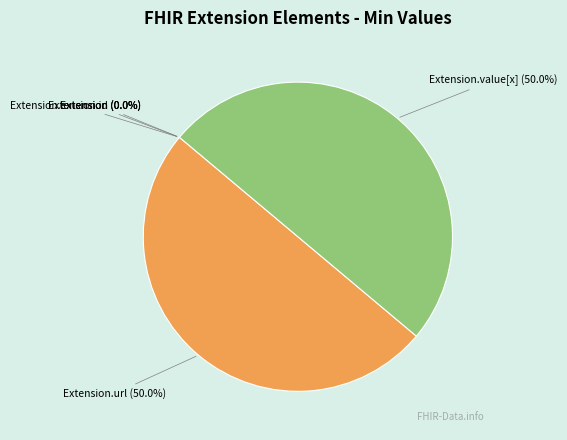

Is there a majority slice in this chart?

No